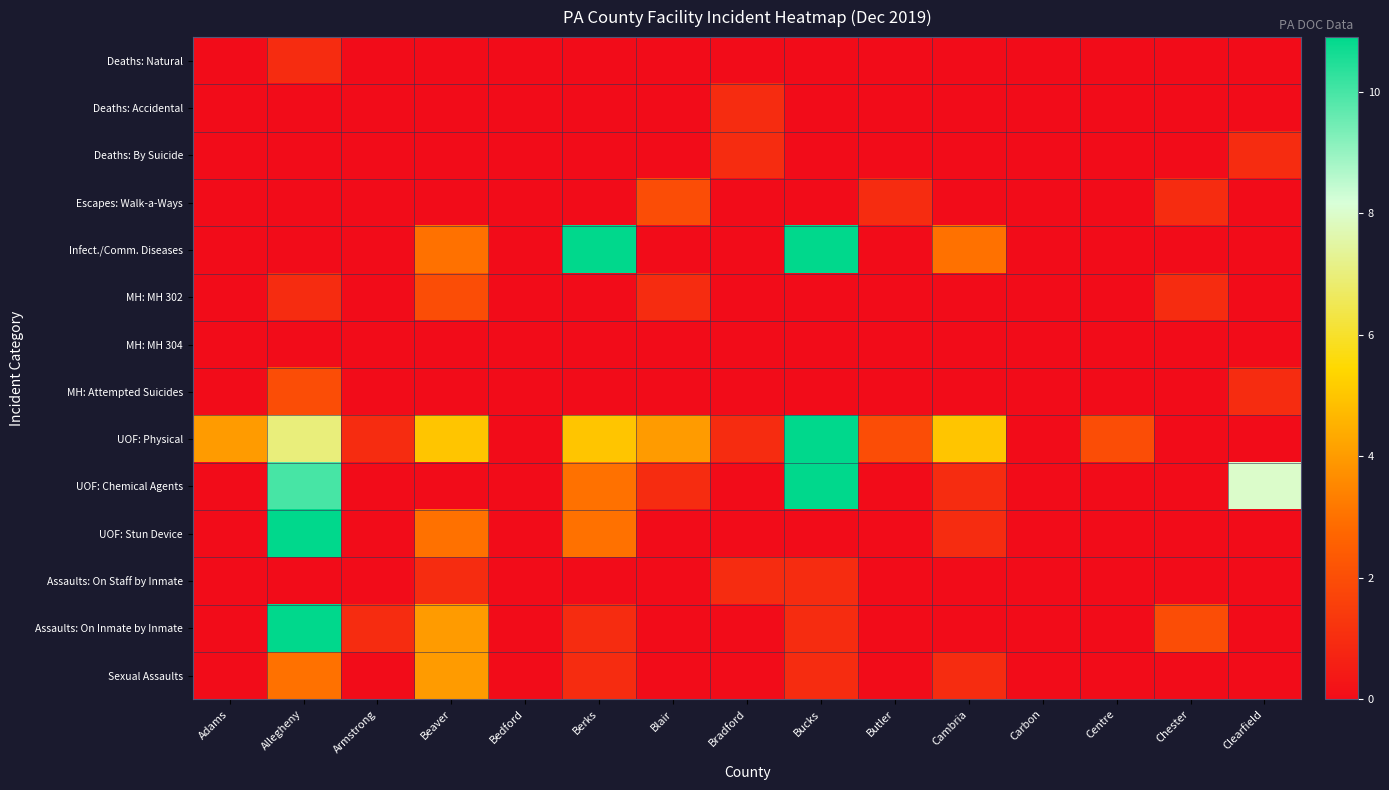

Rank the series at Cambria from lowest to highest value.

Deaths: Natural, Deaths: Accidental, Deaths: By Suicide, Escapes: Walk-a-Ways, MH: MH 302, MH: MH 304, MH: Attempted Suicides, Assaults: On Staff by Inmate, Assaults: On Inmate by Inmate, UOF: Chemical Agents, UOF: Stun Device, Sexual Assaults, Infect./Comm. Diseases, UOF: Physical